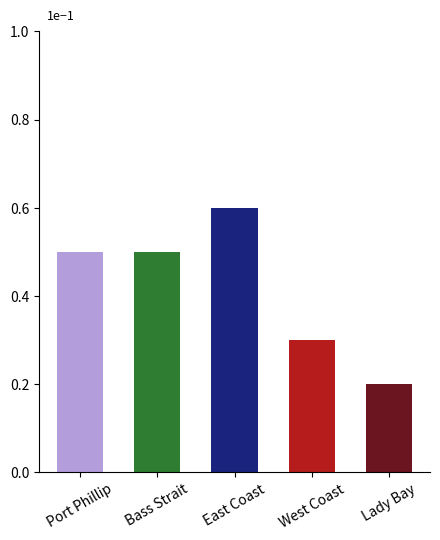

True or false: the data shows 2 at Lady Bay.

True